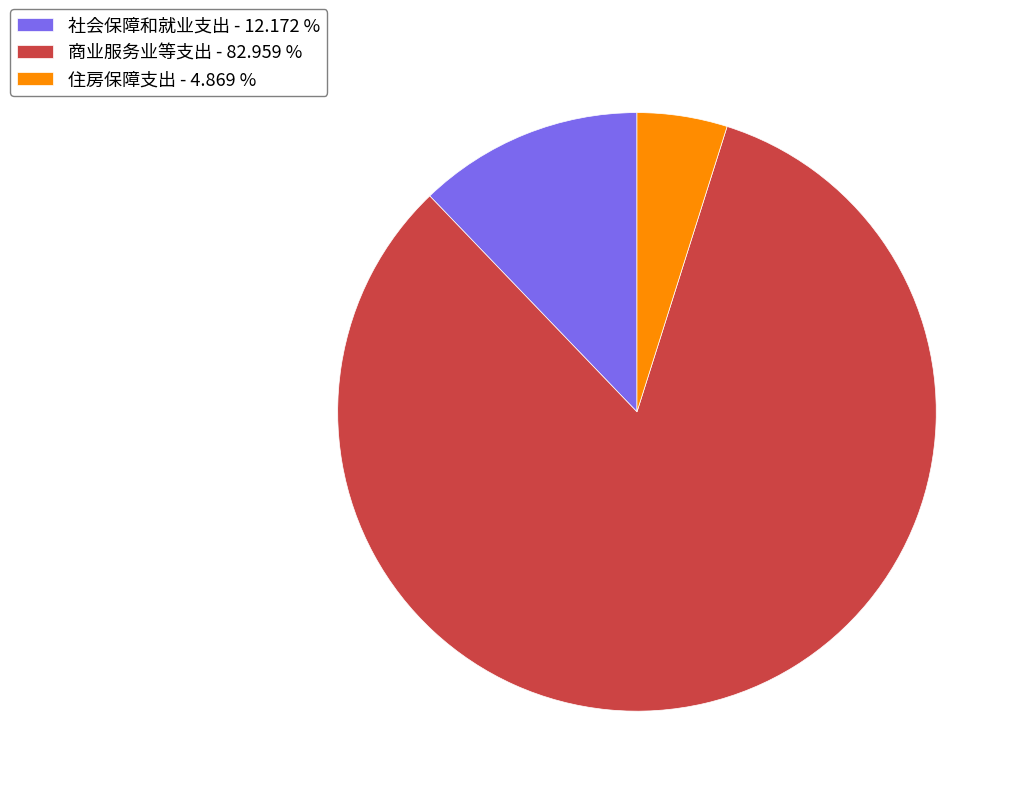

Which category has the biggest portion of the pie?

商业服务业等支出